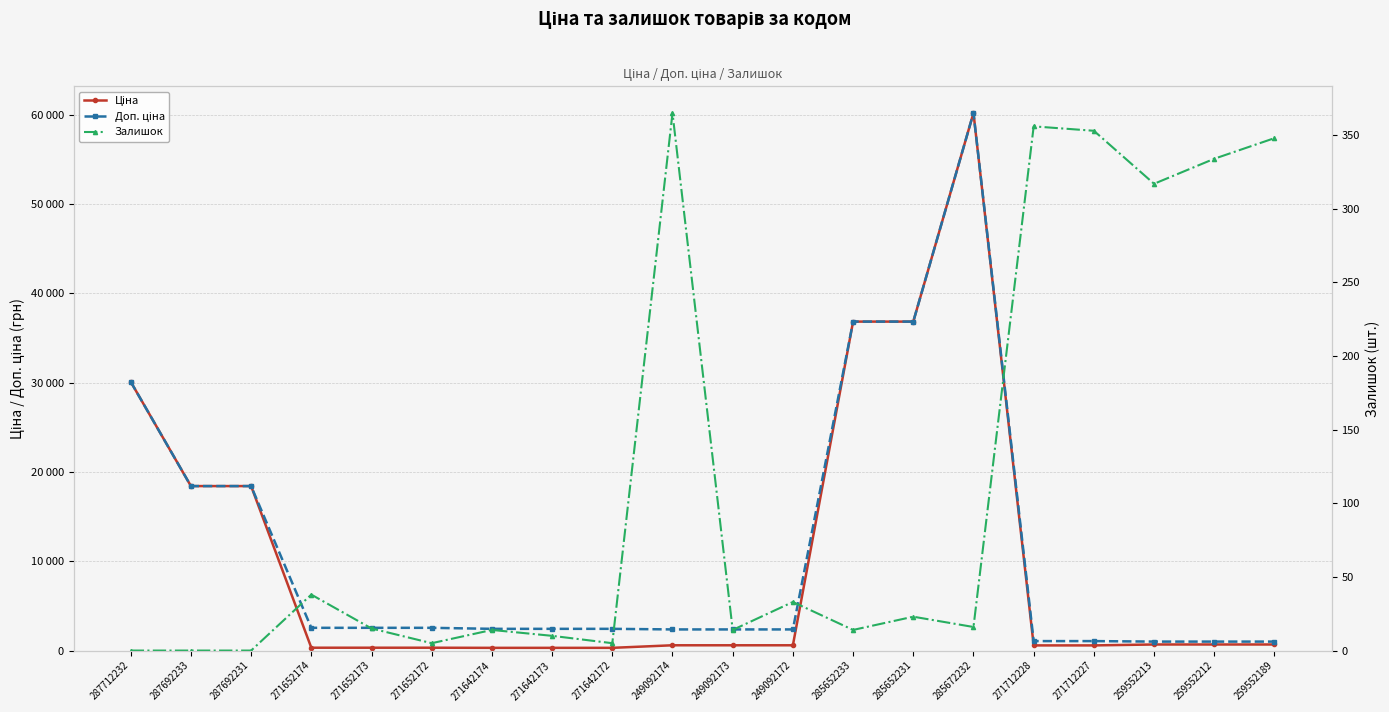

At how many categories does at least one series exceed 15236?

6